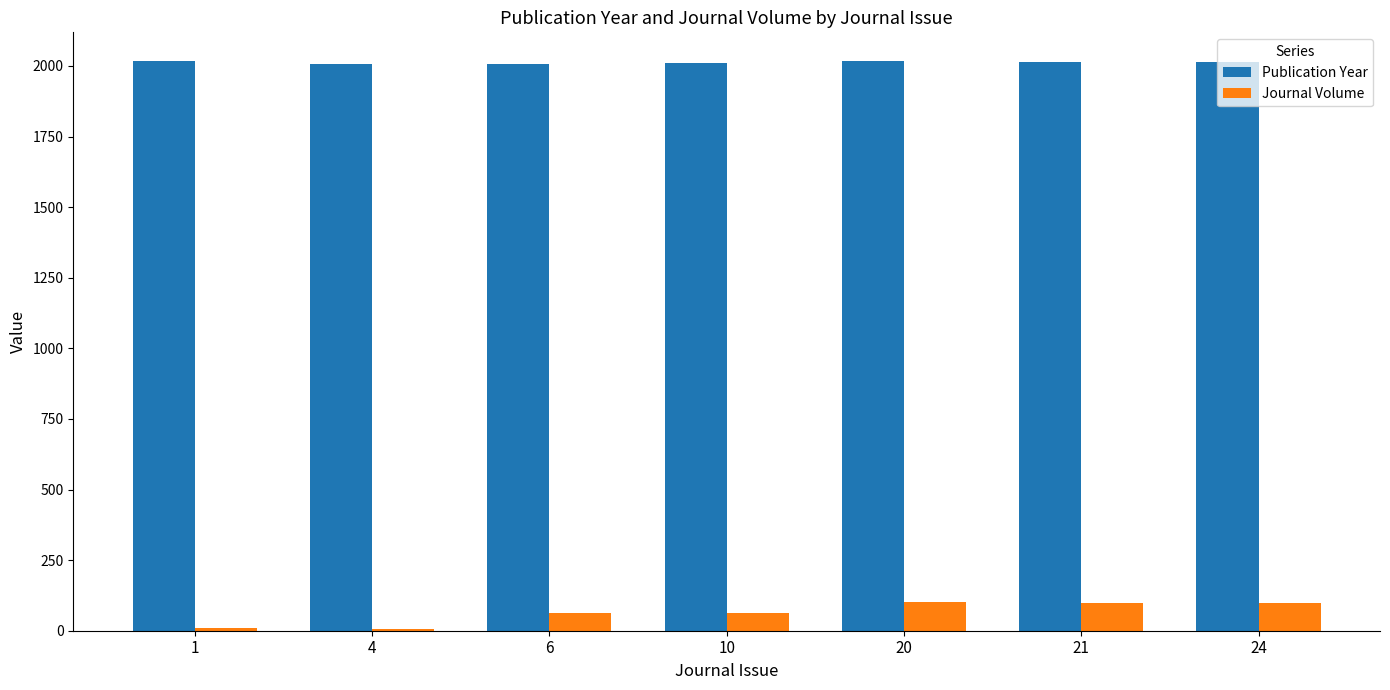

What is the sum of all Journal Volume values?

433